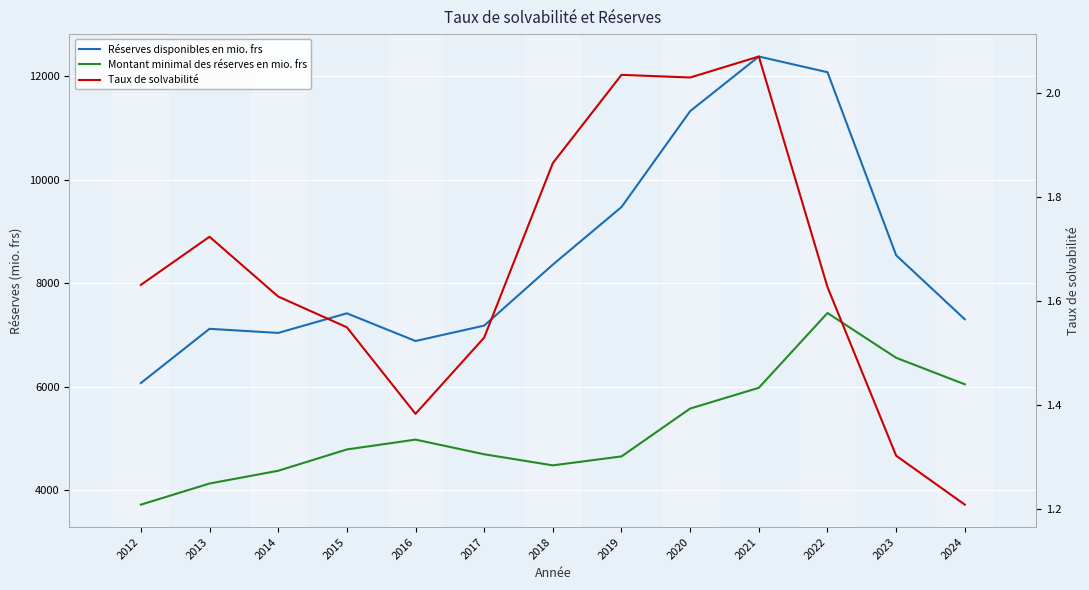

Rank the categories by Réserves disponibles en mio. frs value from lowest to highest.

2012, 2016, 2014, 2013, 2017, 2024, 2015, 2018, 2023, 2019, 2020, 2022, 2021